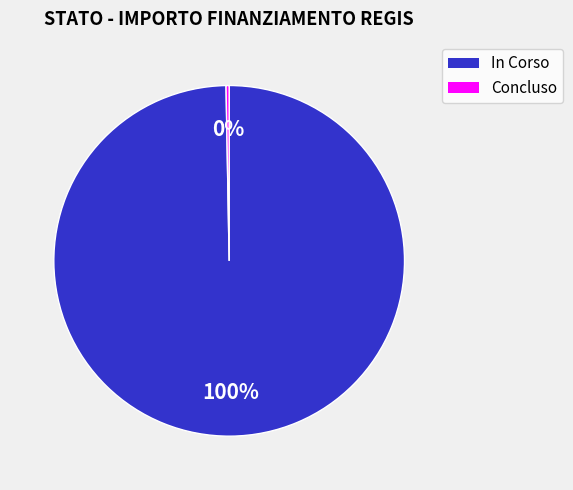

Rank the categories by value from highest to lowest.

In Corso, Concluso